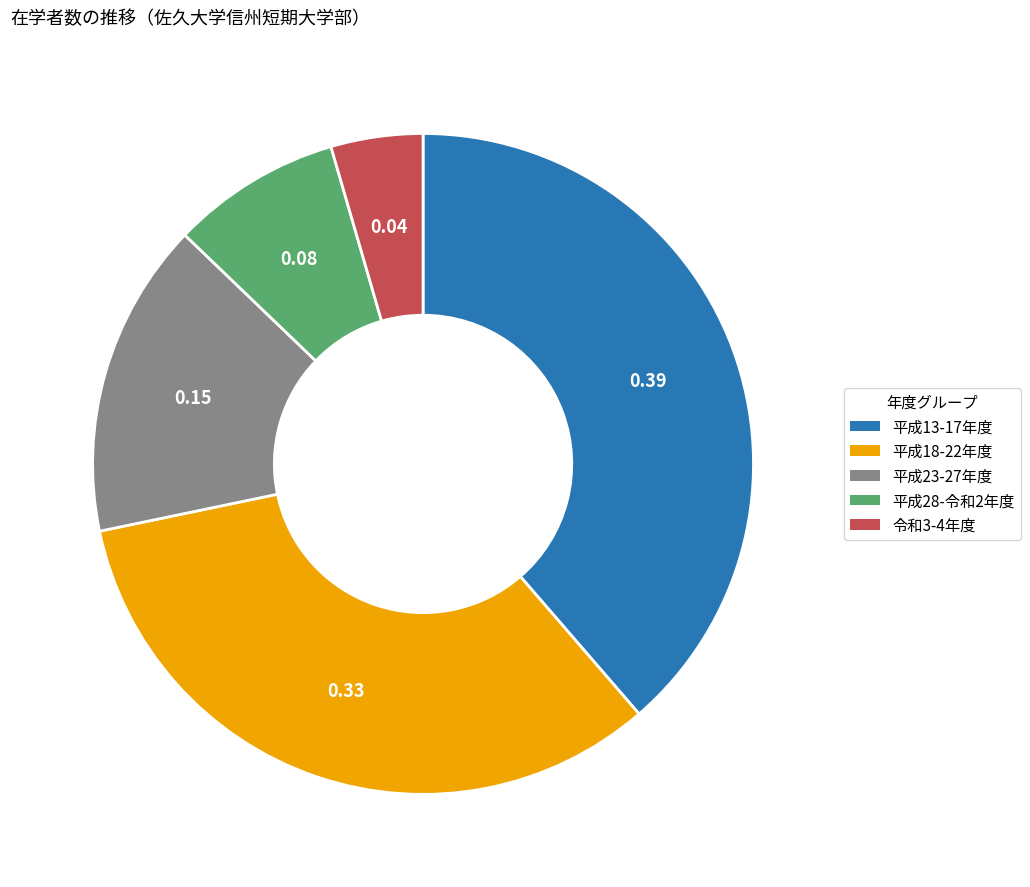

Which category has the smallest portion of the pie?

令和3-4年度